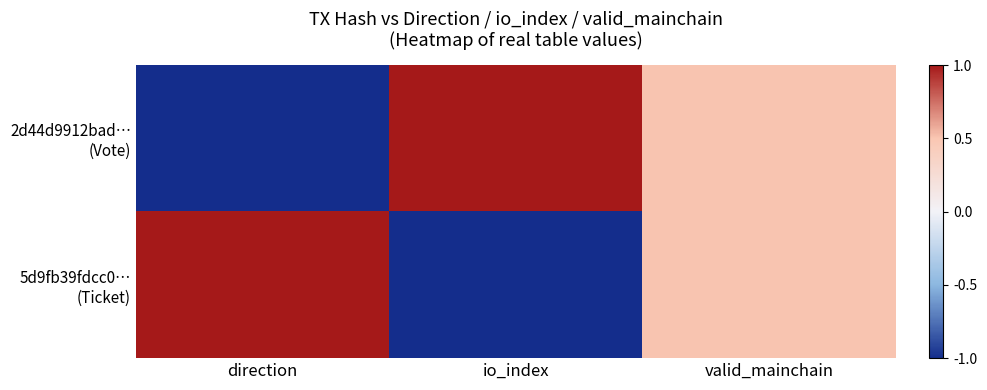

Rank the series at io_index from highest to lowest value.

2d44d9912bad… (Vote), 5d9fb39fdcc0… (Ticket)